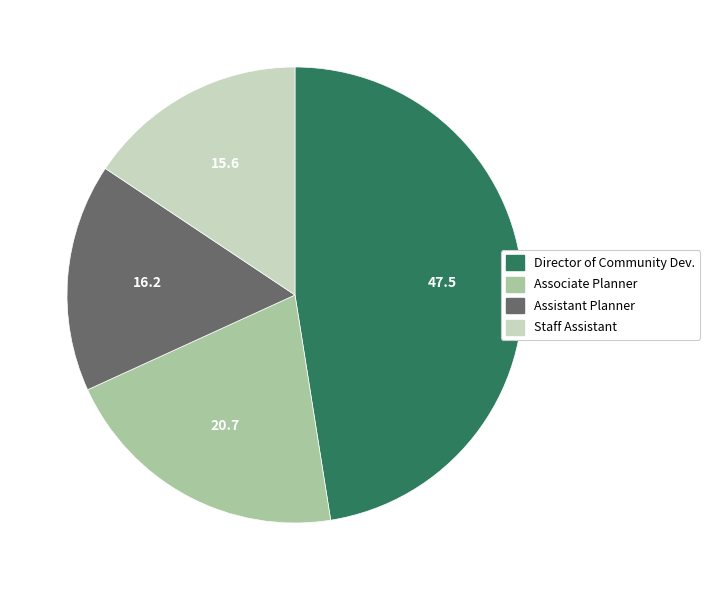

Rank the categories by value from lowest to highest.

Staff Assistant, Assistant Planner, Associate Planner, Director of Community Dev.